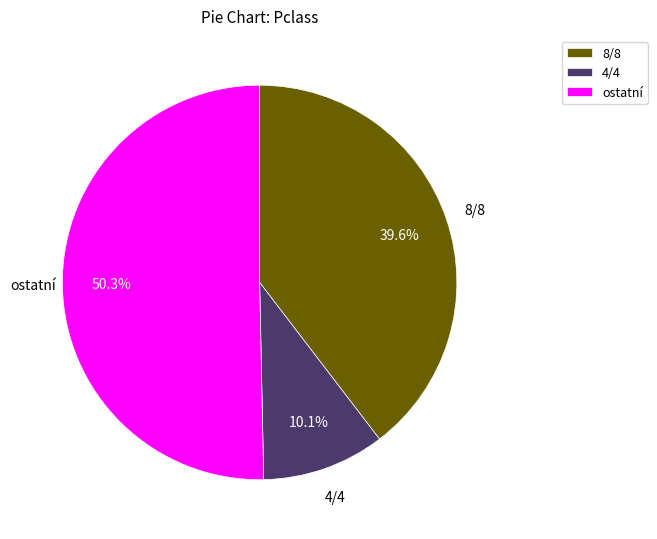

To the nearest percent, what percentage of the pie is 8/8?

40%